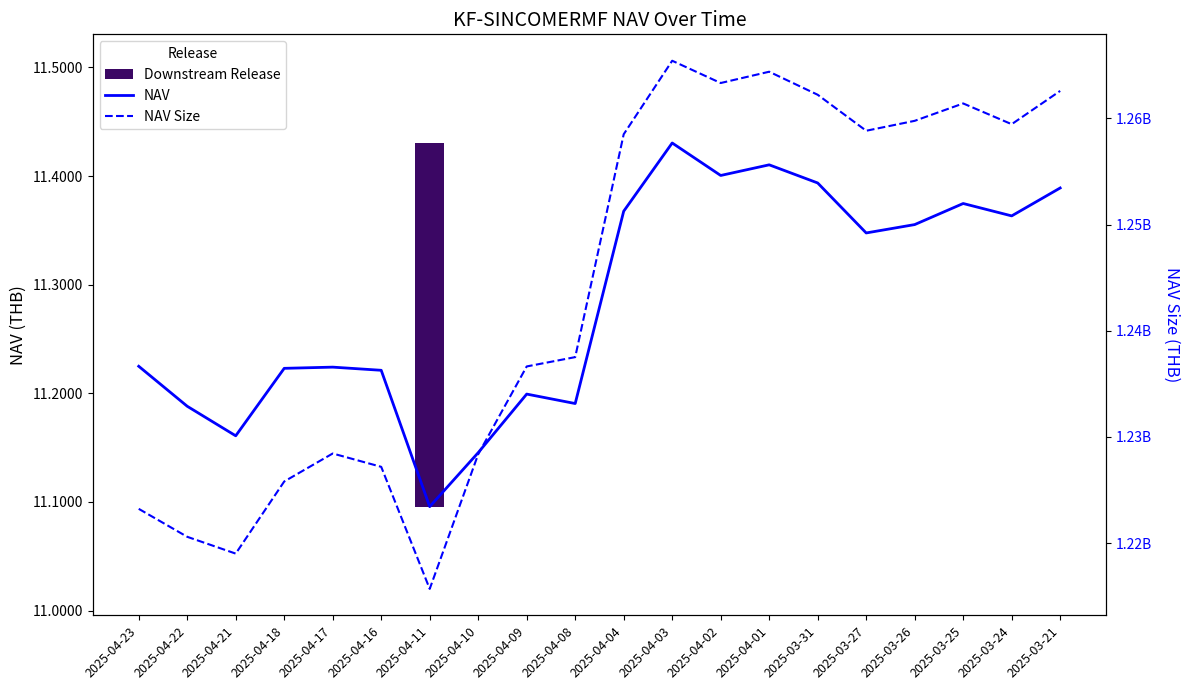

What is the spread (max minus min) of values at 2025-04-21?

1219010331.9